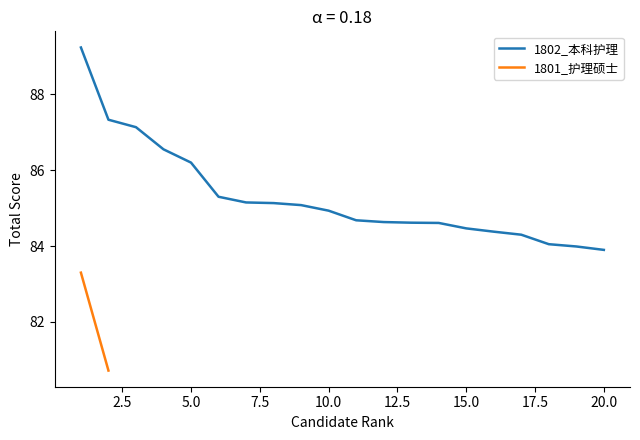

The value of 1802_本科护理 at 10.0 is 50.8. True or false?

False